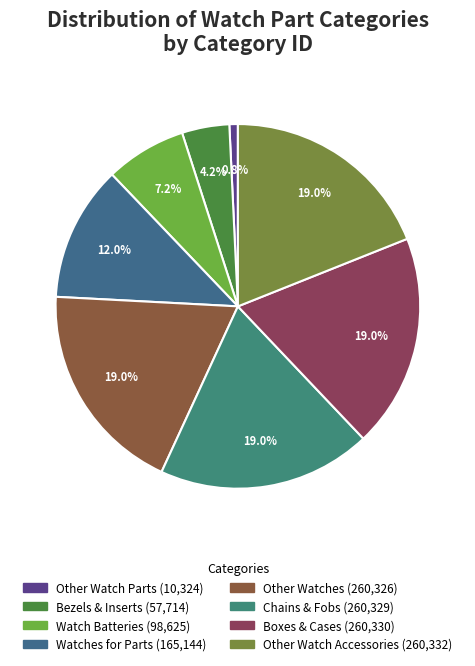

True or false: Other Watch Parts accounts for 1% of the total.

True